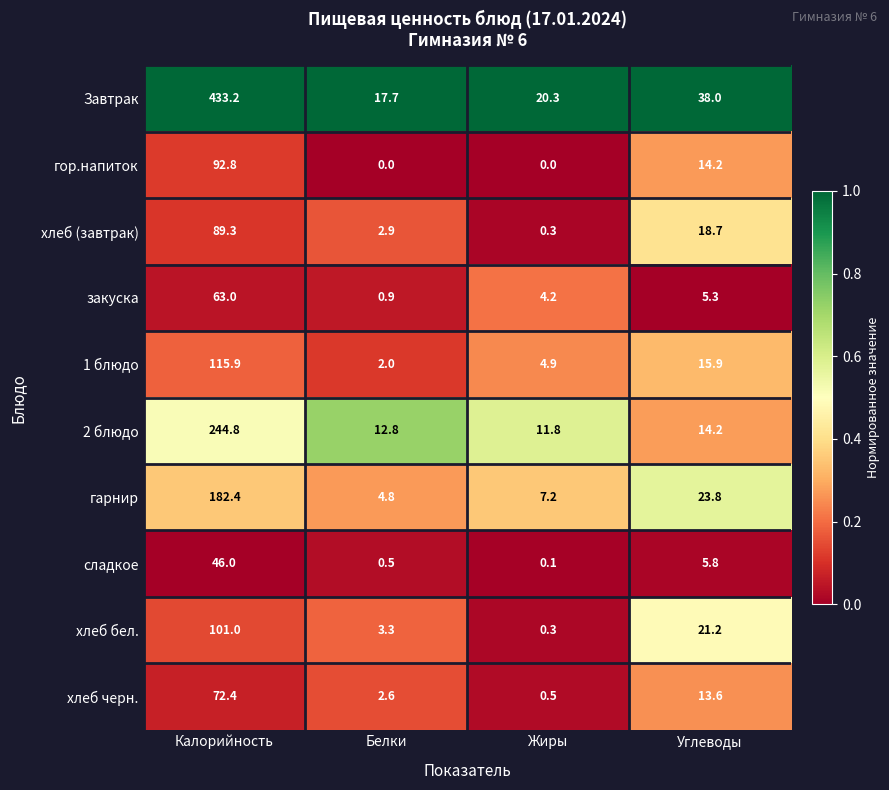

Rank the series by their maximum value, from lowest to highest.

сладкое, закуска, хлеб черн., хлеб (завтрак), гор.напиток, хлеб бел., 1 блюдо, гарнир, 2 блюдо, Завтрак